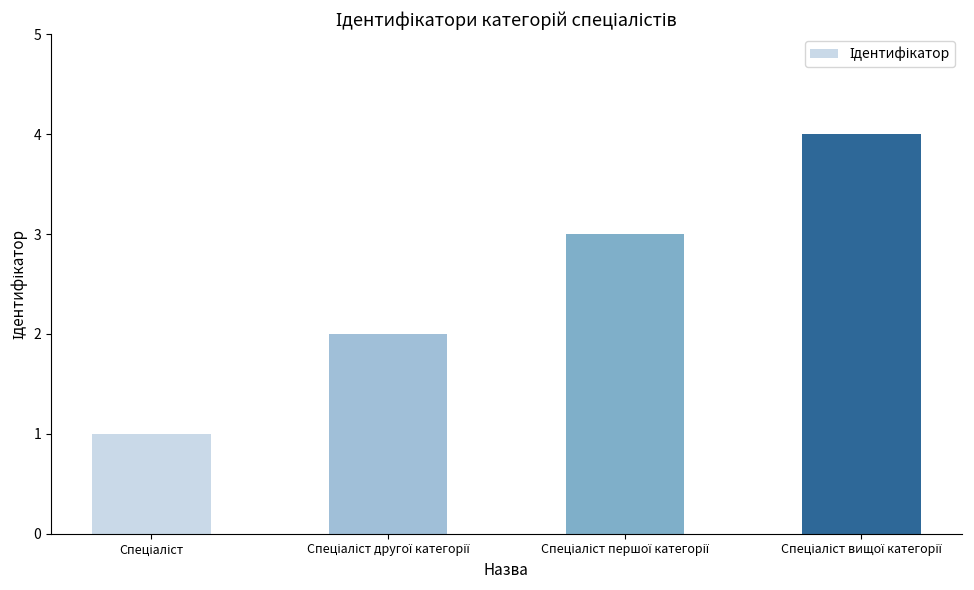

What is the difference between the maximum and minimum values?

3